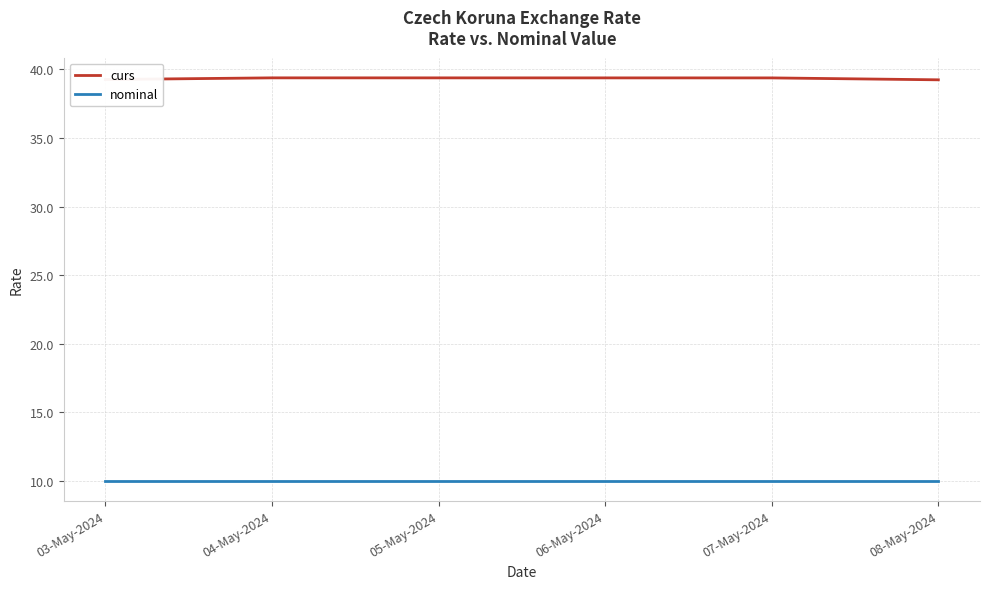

True or false: curs has a value of 19.0 at 03-May-2024.

False